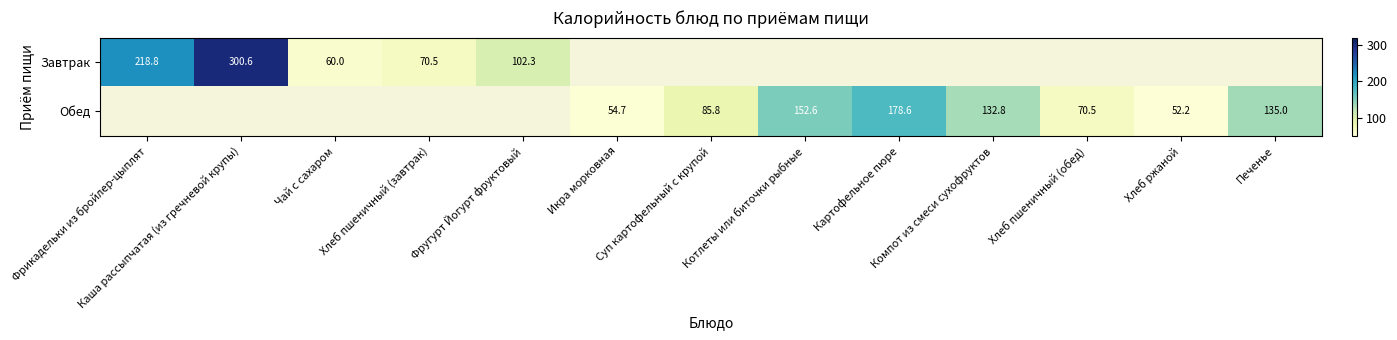

Count the number of categories in the chart.

13